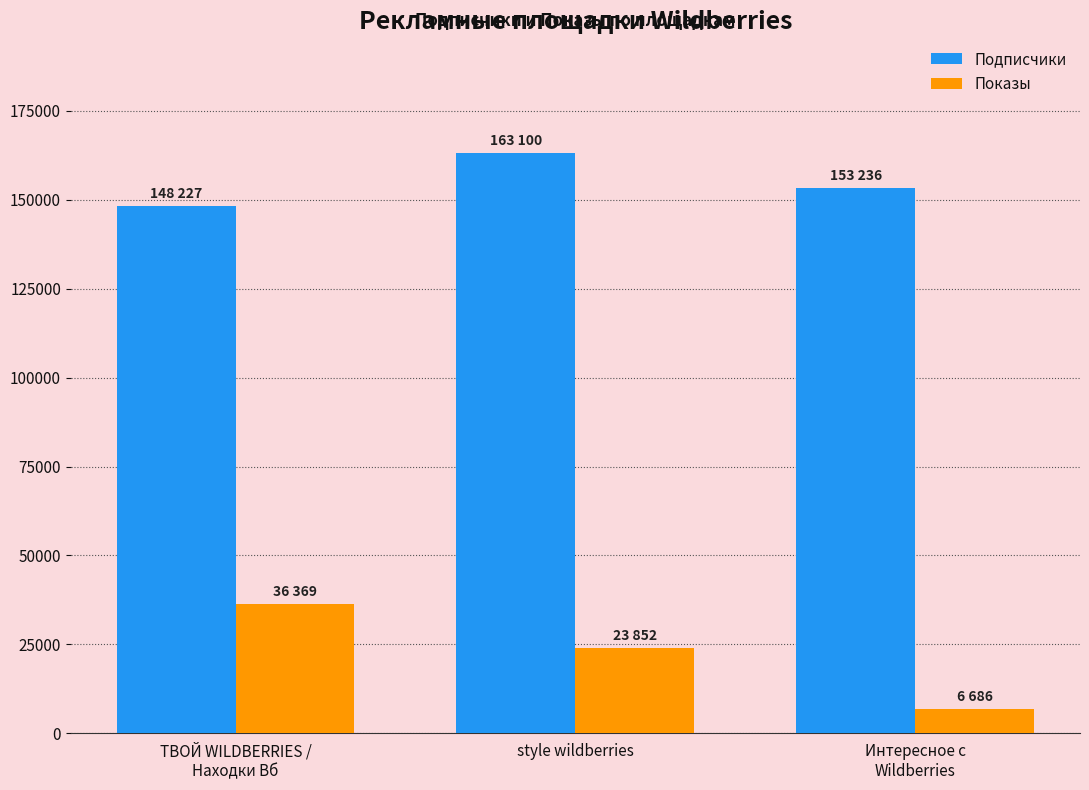

The value of Показы at style wildberries is 7638. True or false?

False